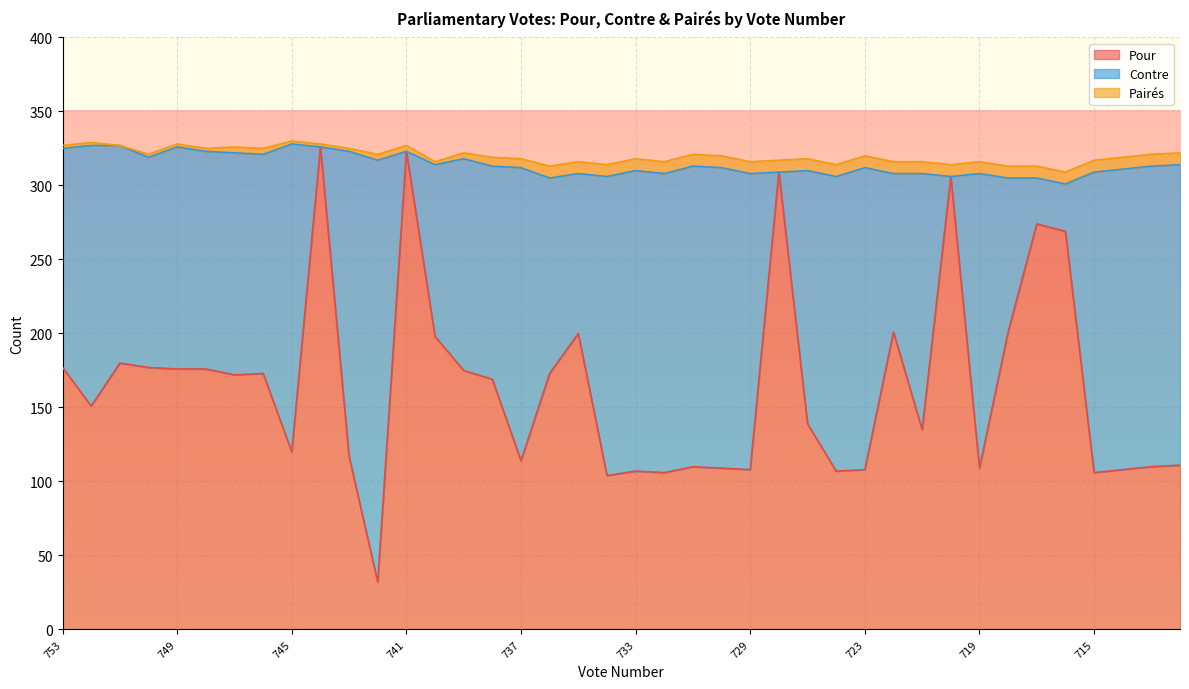

Is the value of Contre at 714 greater than the value of Pairés at 722?

Yes